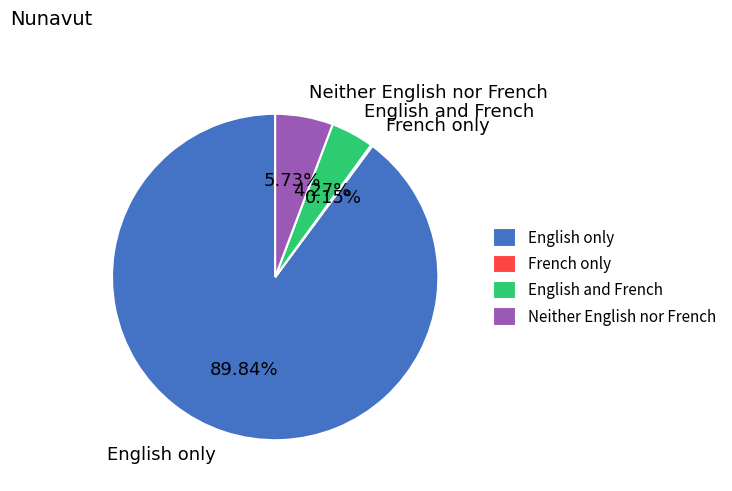

What percentage is NOT represented by English only?

10.2%